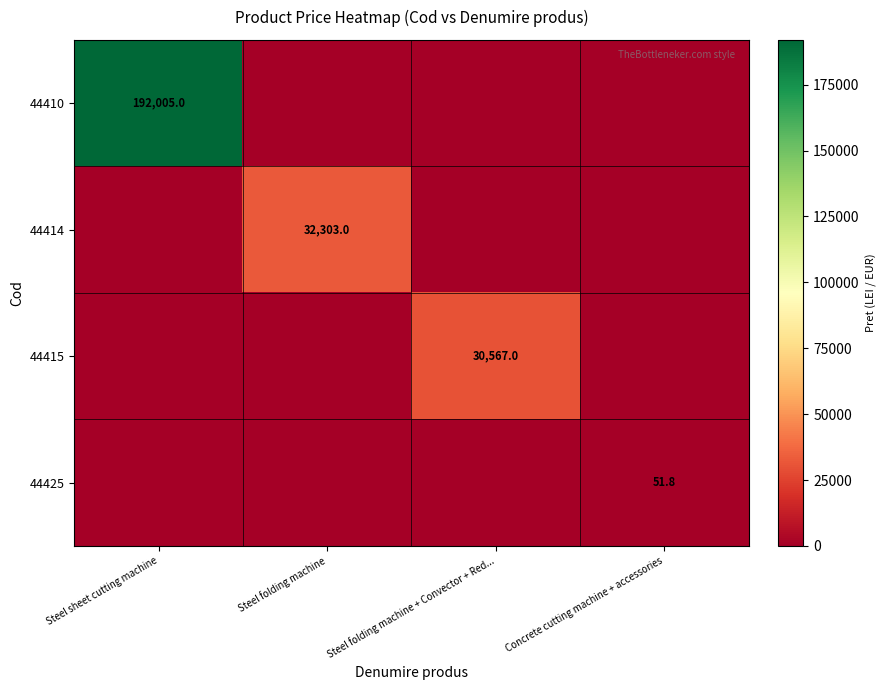

The value of 44415 at Steel folding machine + Convector + Red... is 30567.0. True or false?

True